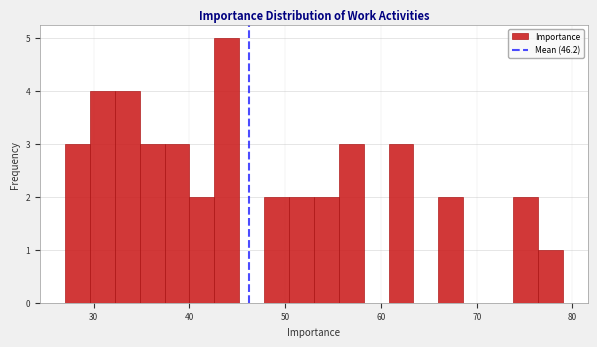

Around what value on the x-axis is the tallest bar? Give the approximate position of its centre, as read against the axis.

44